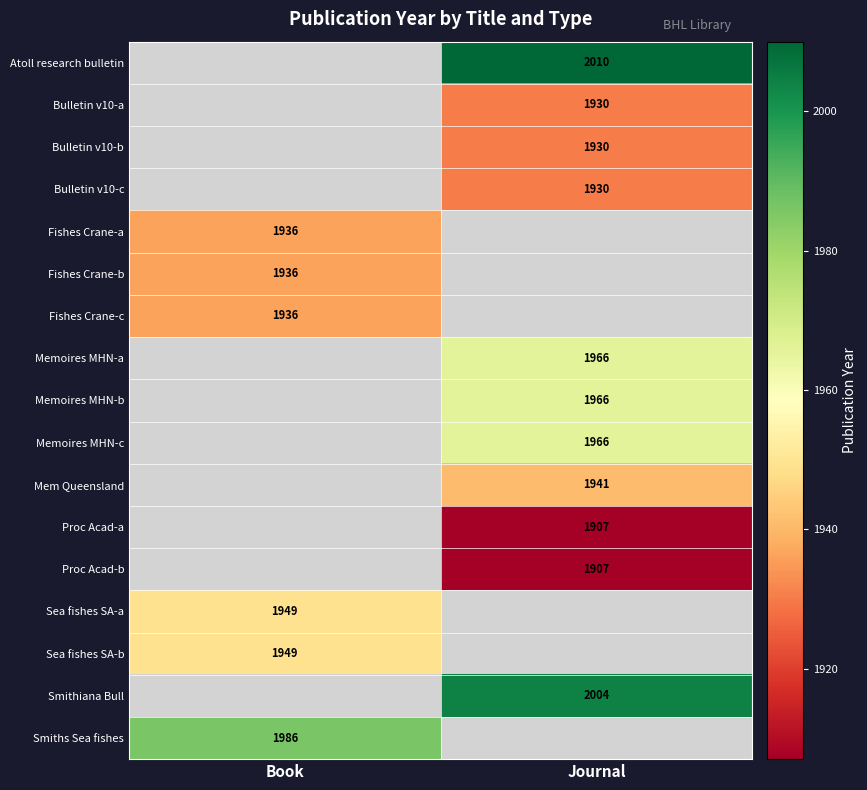

Is it true that Fishes Crane-c equals 602 at Book?

False